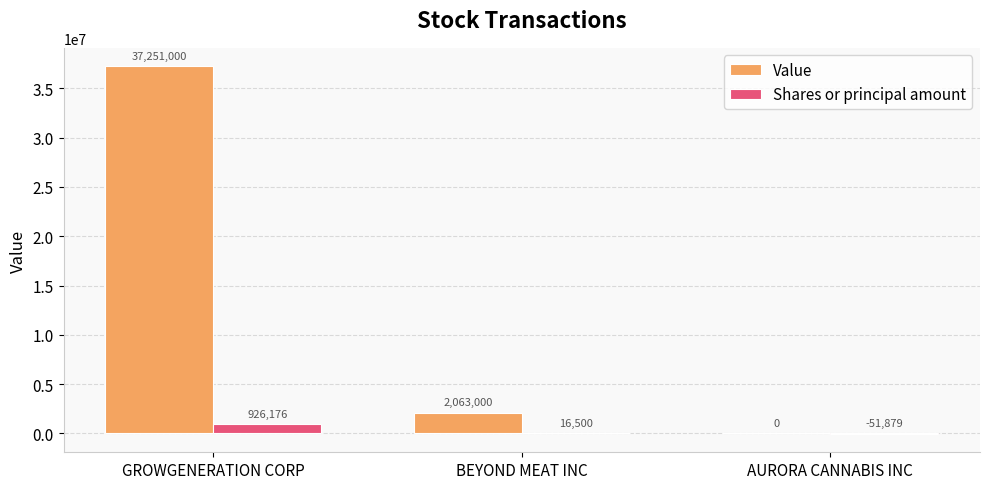

At which label does Shares or principal amount first exceed 16500?

GROWGENERATION CORP